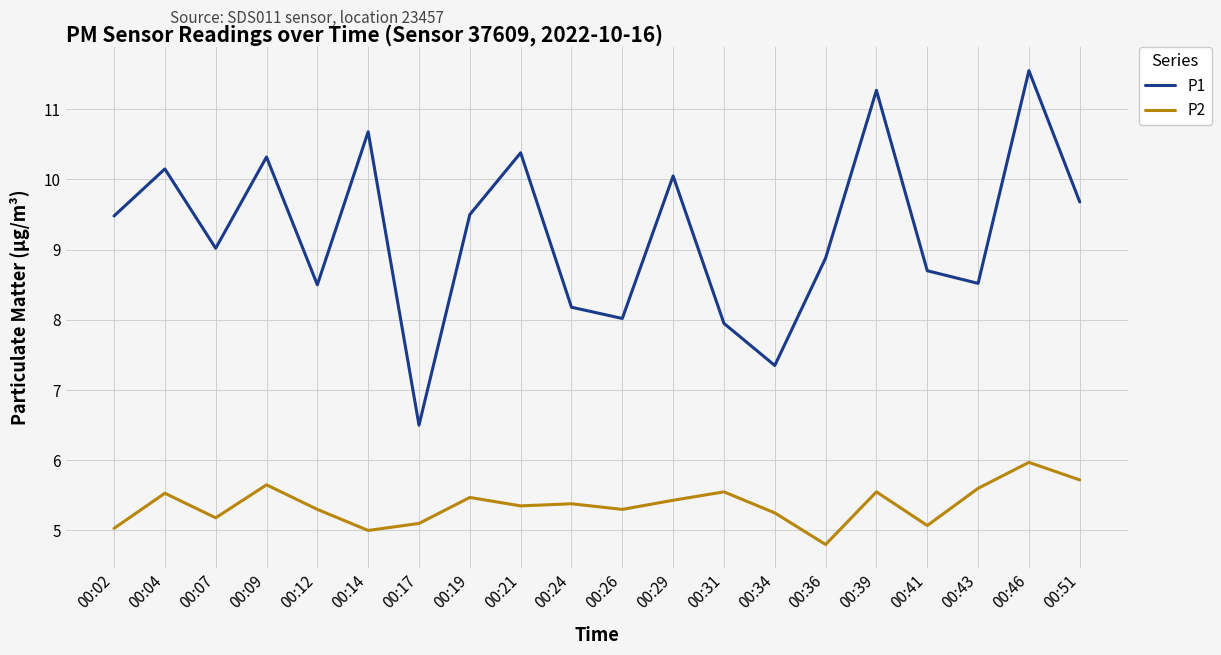

True or false: P1 and P2 intersect in this chart.

False